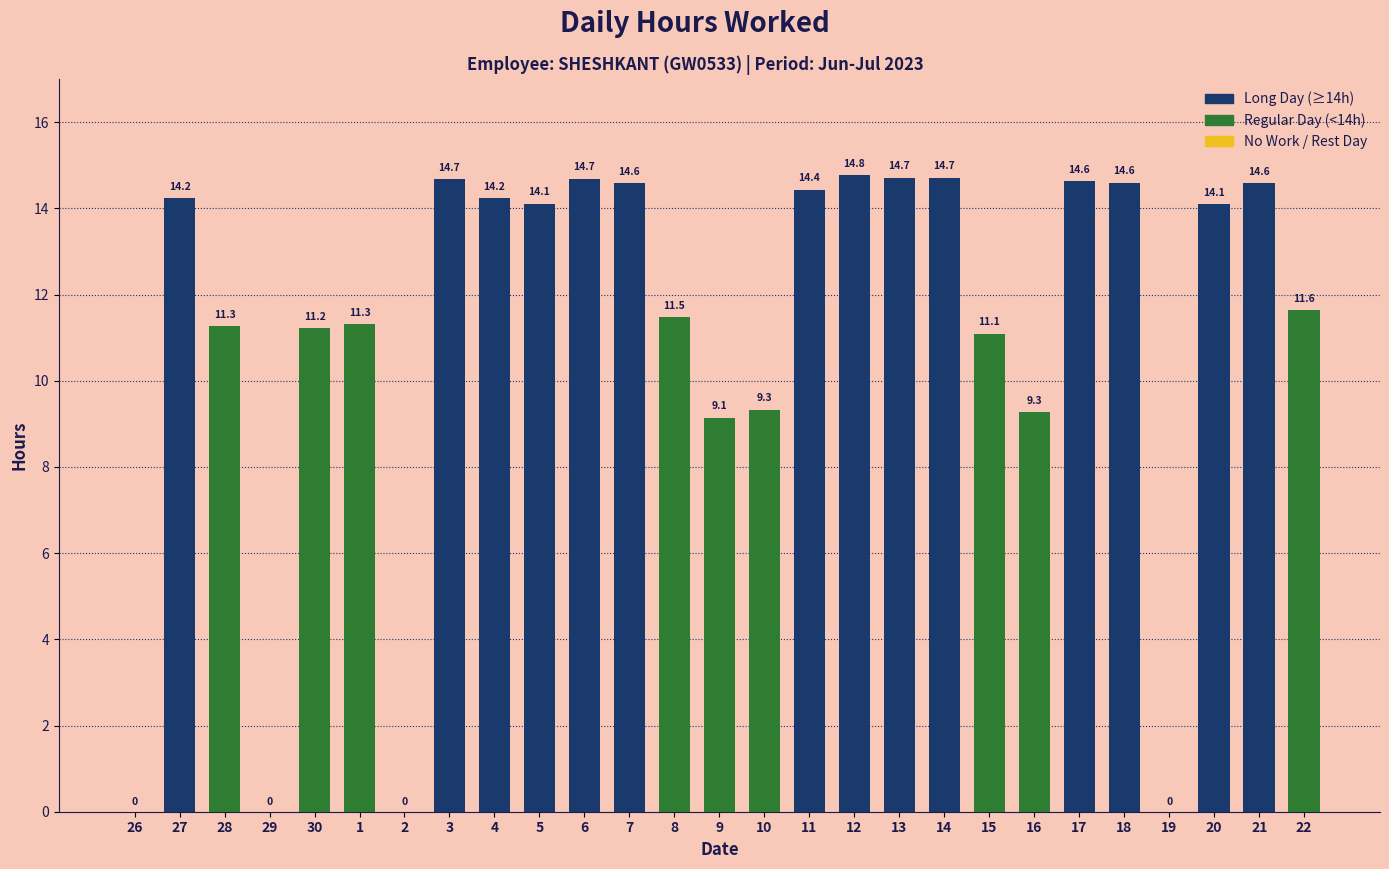

What is the maximum value shown in the chart?

14.8